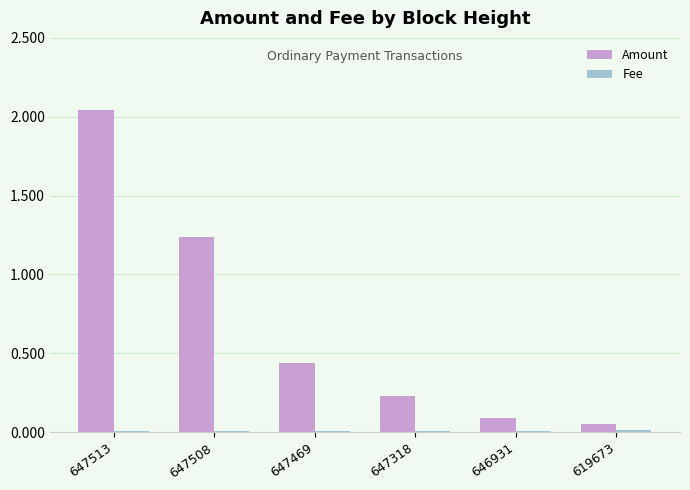

Which series has the largest total across all categories?

Amount